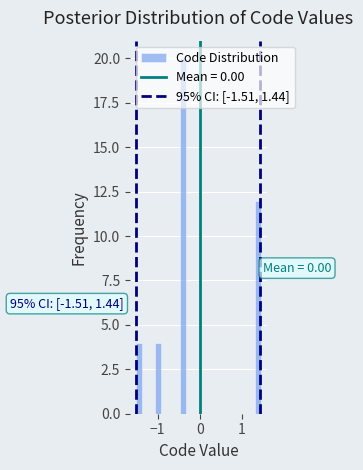

Around what value on the x-axis is the tallest bar? Give the approximate position of its centre, as read against the axis.

-0.4